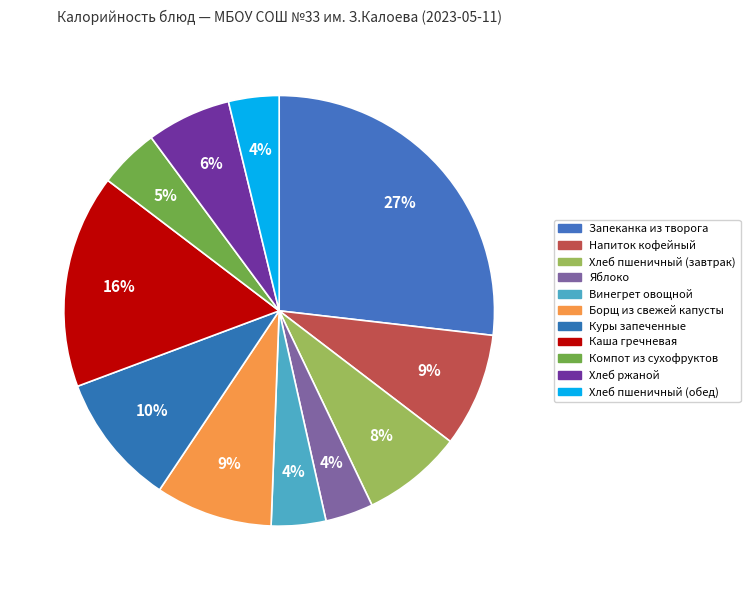

How many slices are in this pie chart?

11